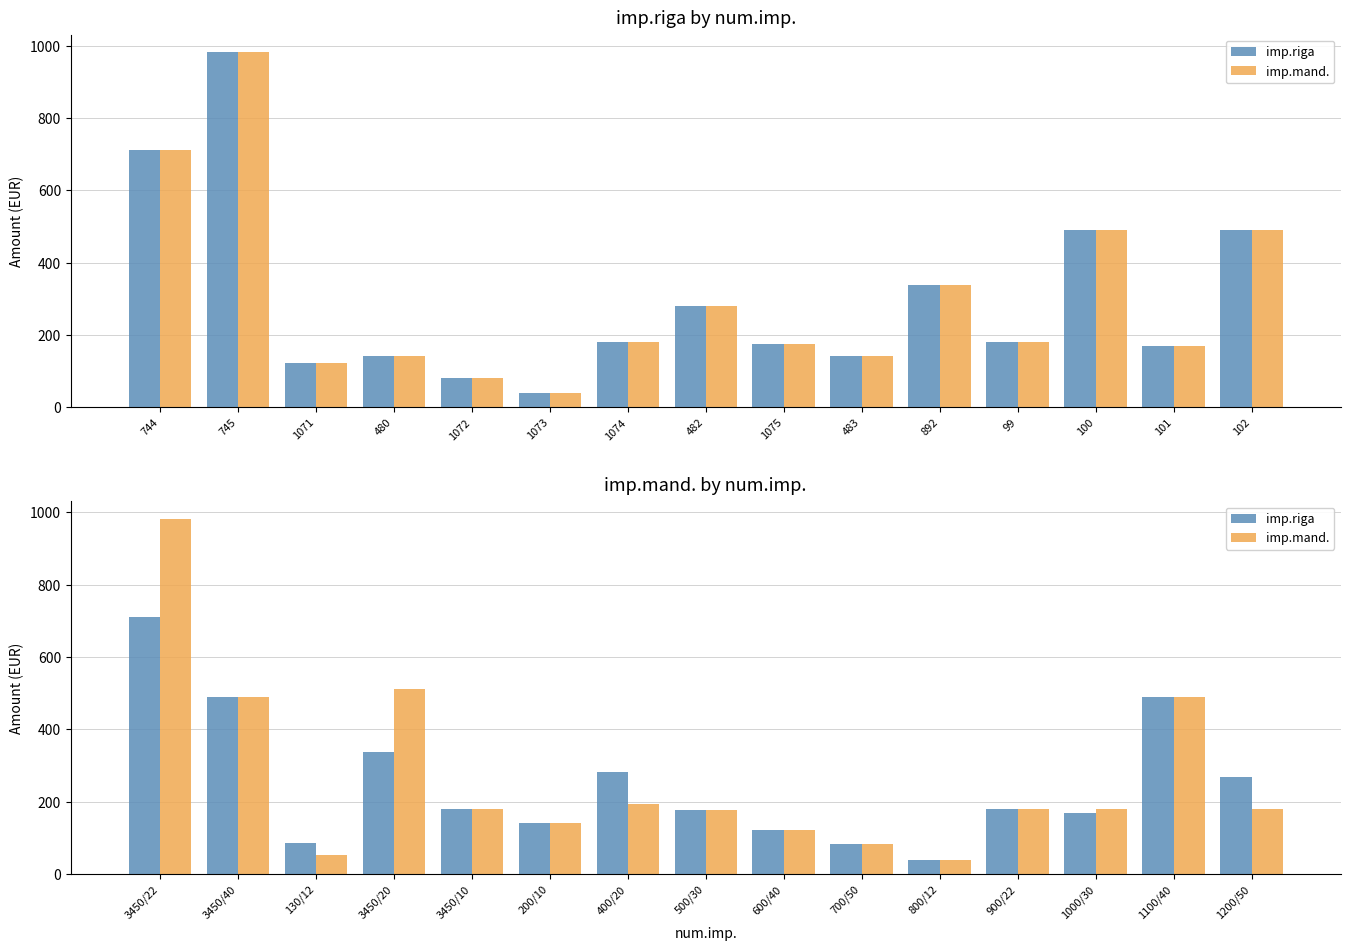

How many series are shown in this chart?

2